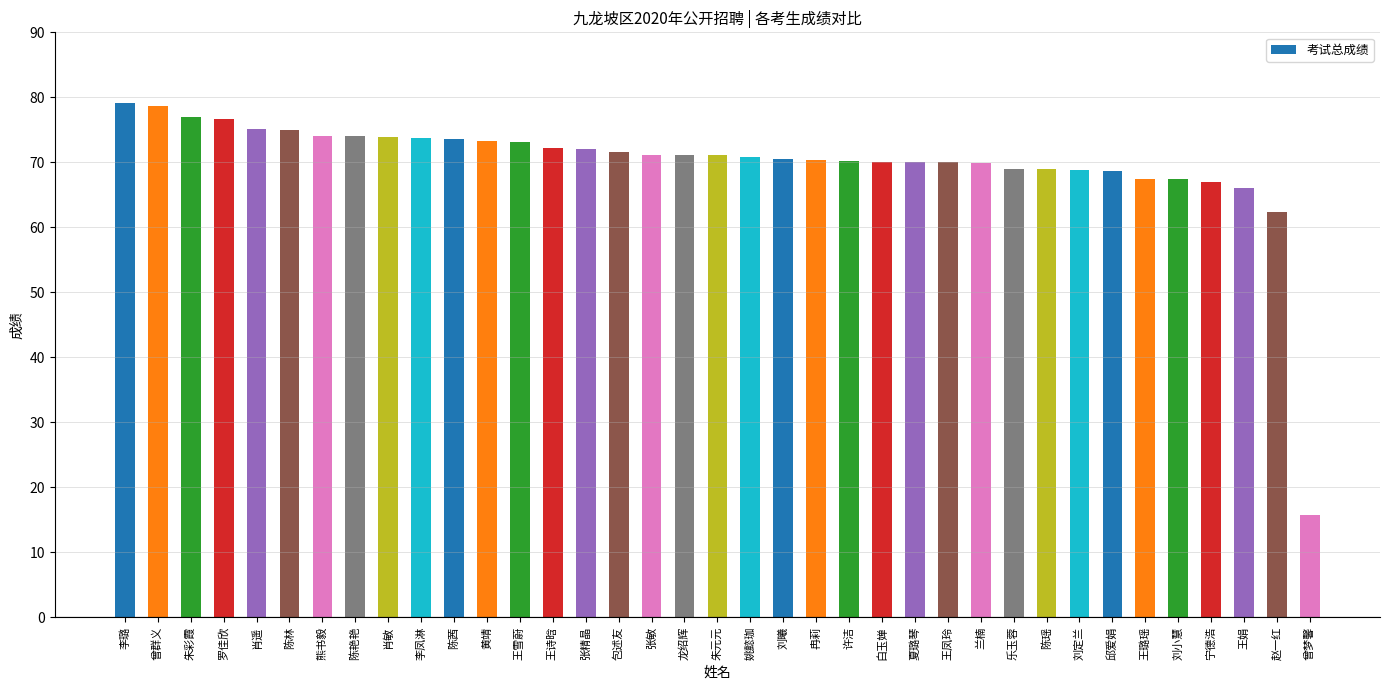

Does the chart contain any negative values?

No